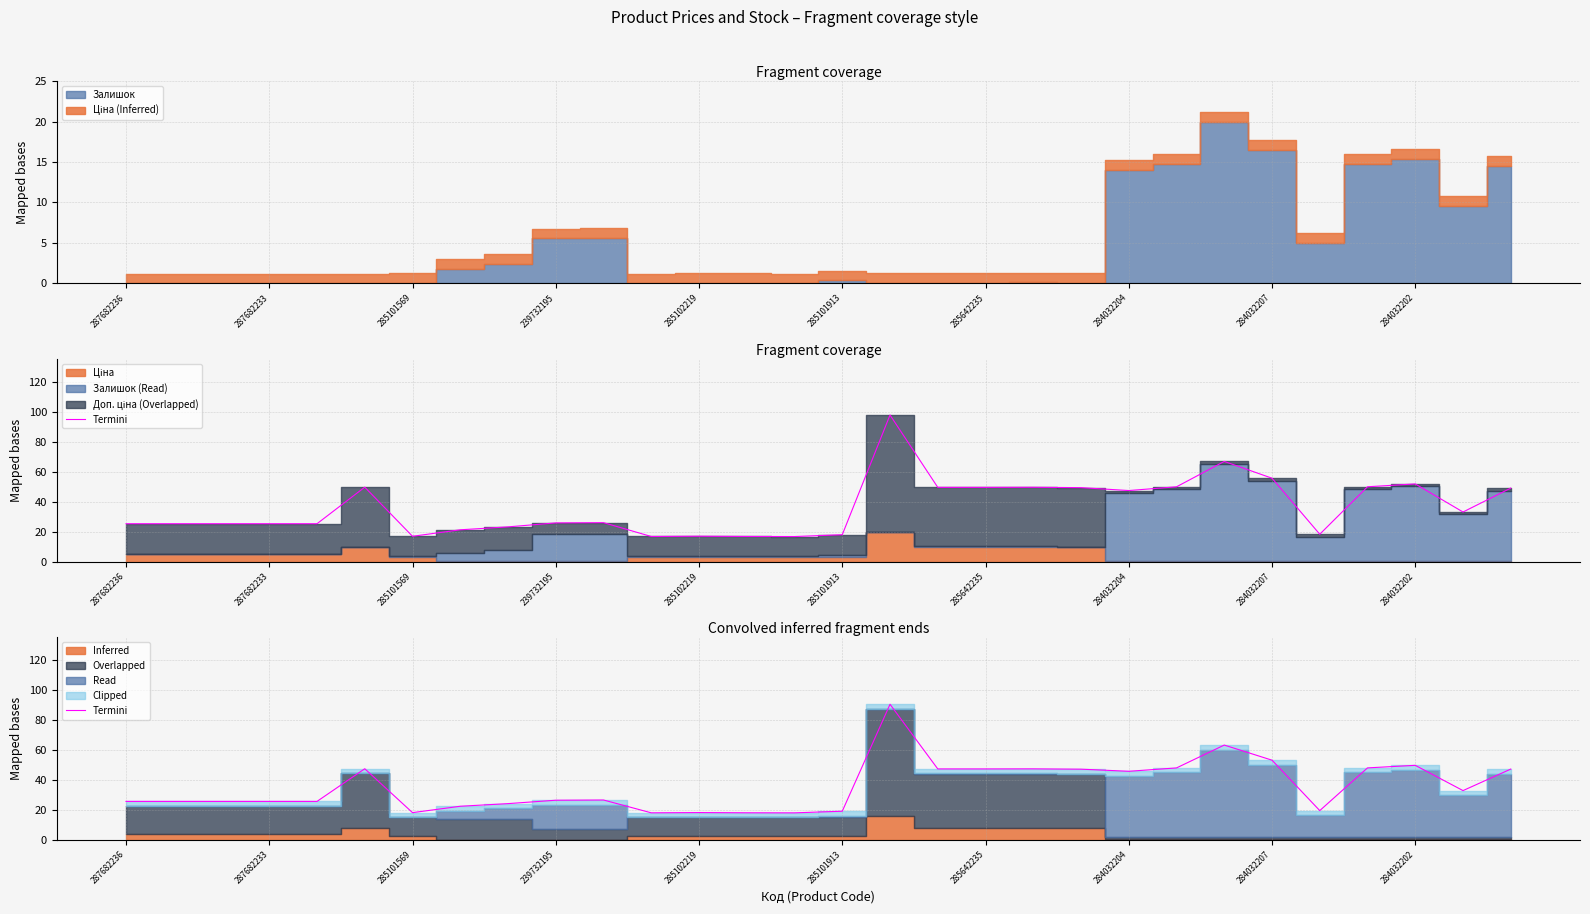

The chart shows a value of 33.6 at 287682233. True or false?

False